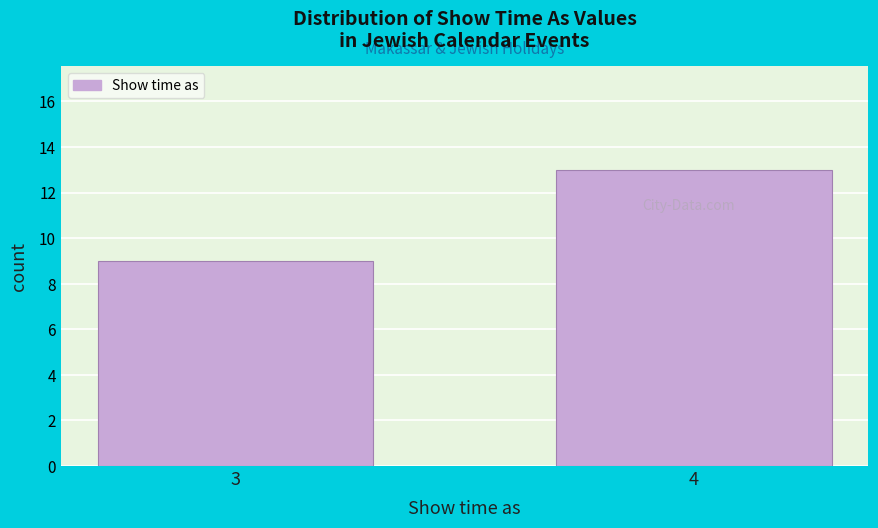

Reading left to right, transcribe all the data shown in this chart.

3=9	4=13